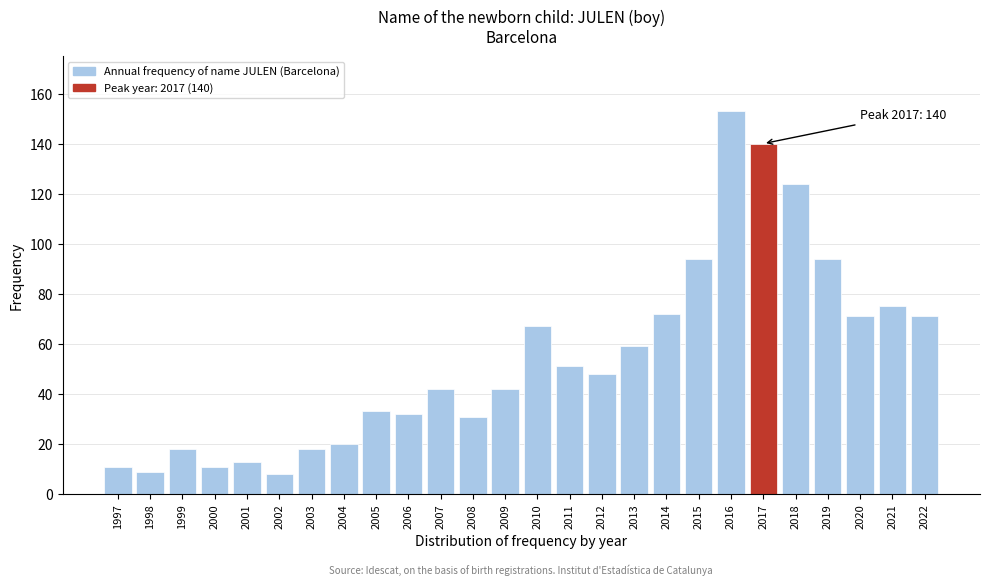

Reading left to right, transcribe all the data shown in this chart.

11	9	18	11	13	8	18	20	33	32	42	31	42	67	51	48	59	72	94	153	140	124	94	71	75	71